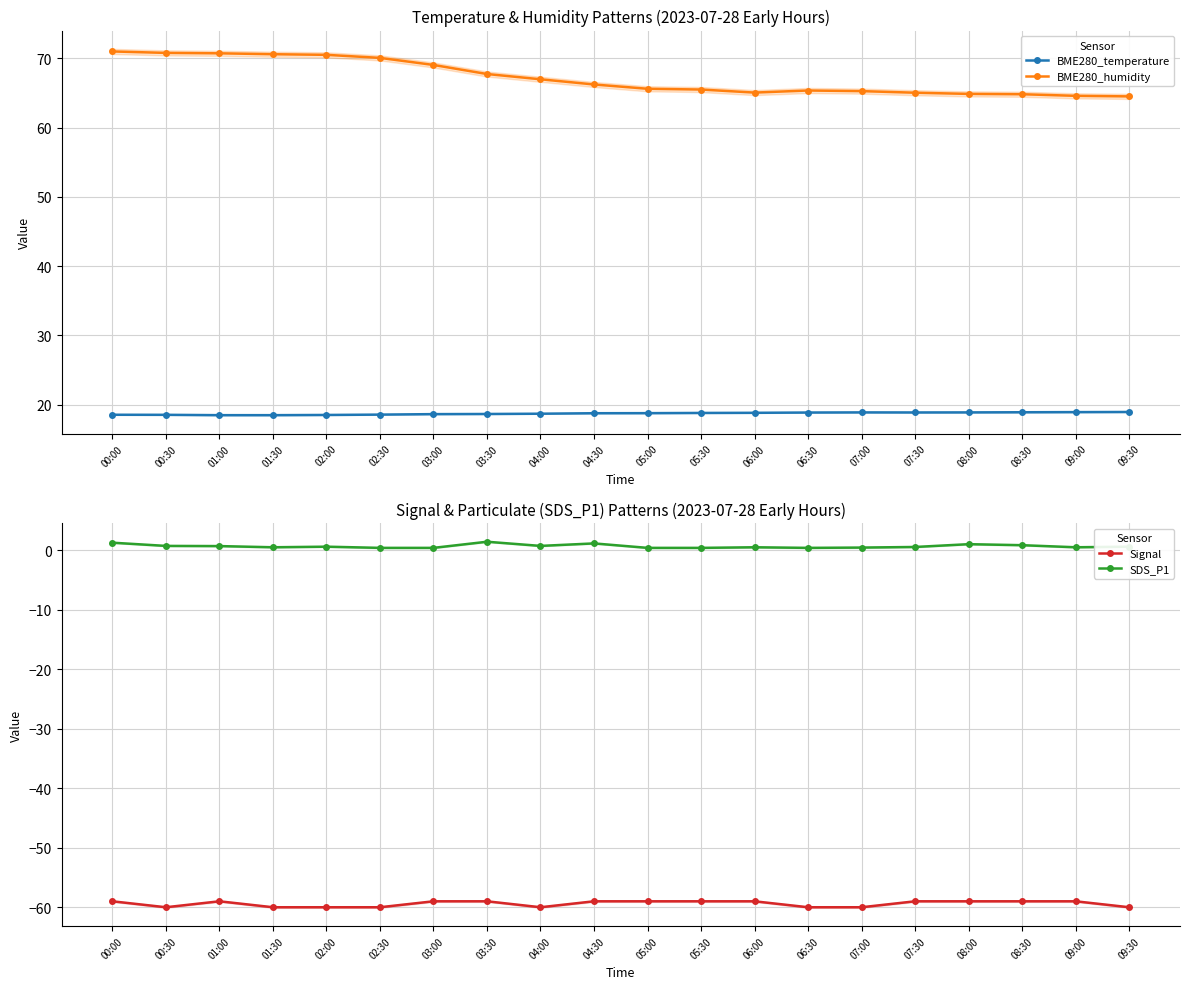

Rank the series by their maximum value, from lowest to highest.

Signal, SDS_P1, BME280_temperature, BME280_humidity